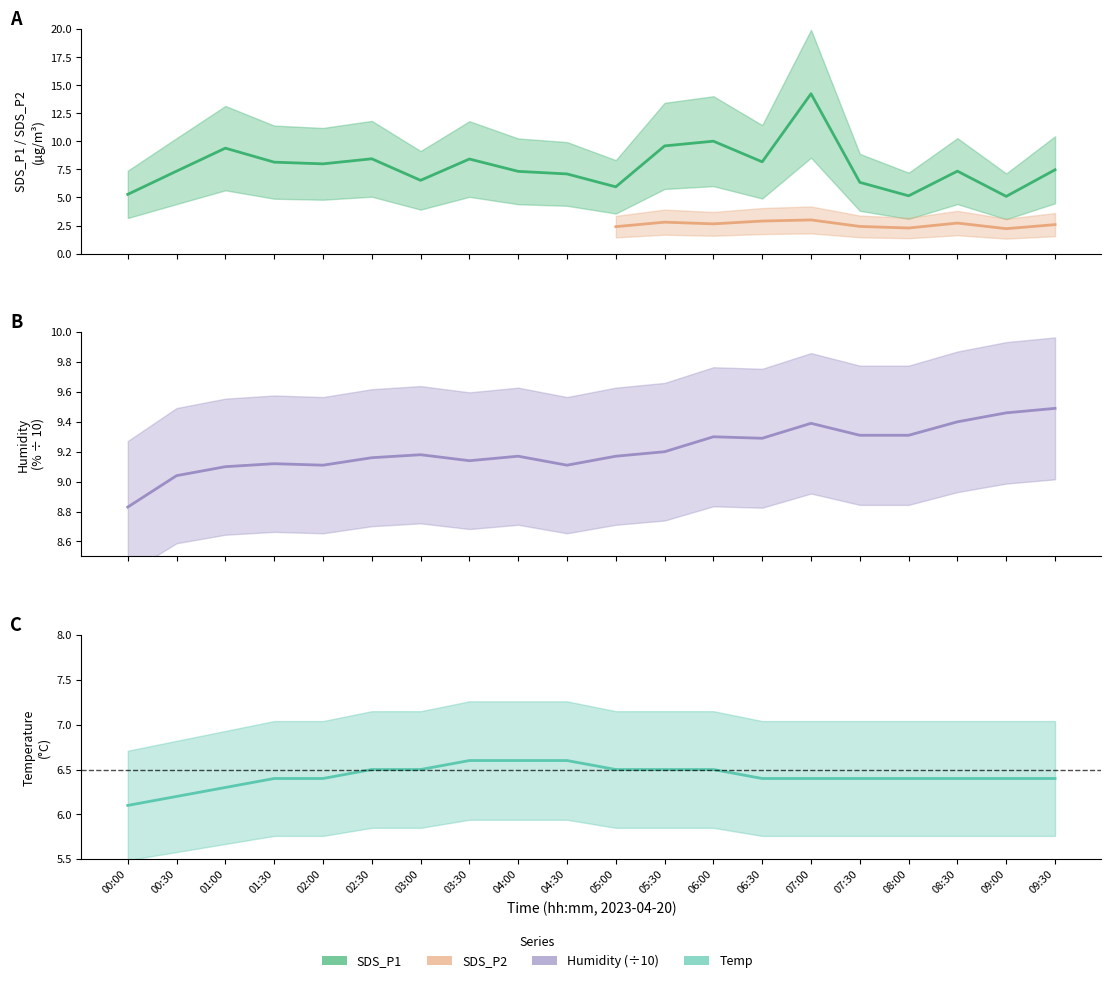

Which series has the largest range (max minus min)?

SDS_P1